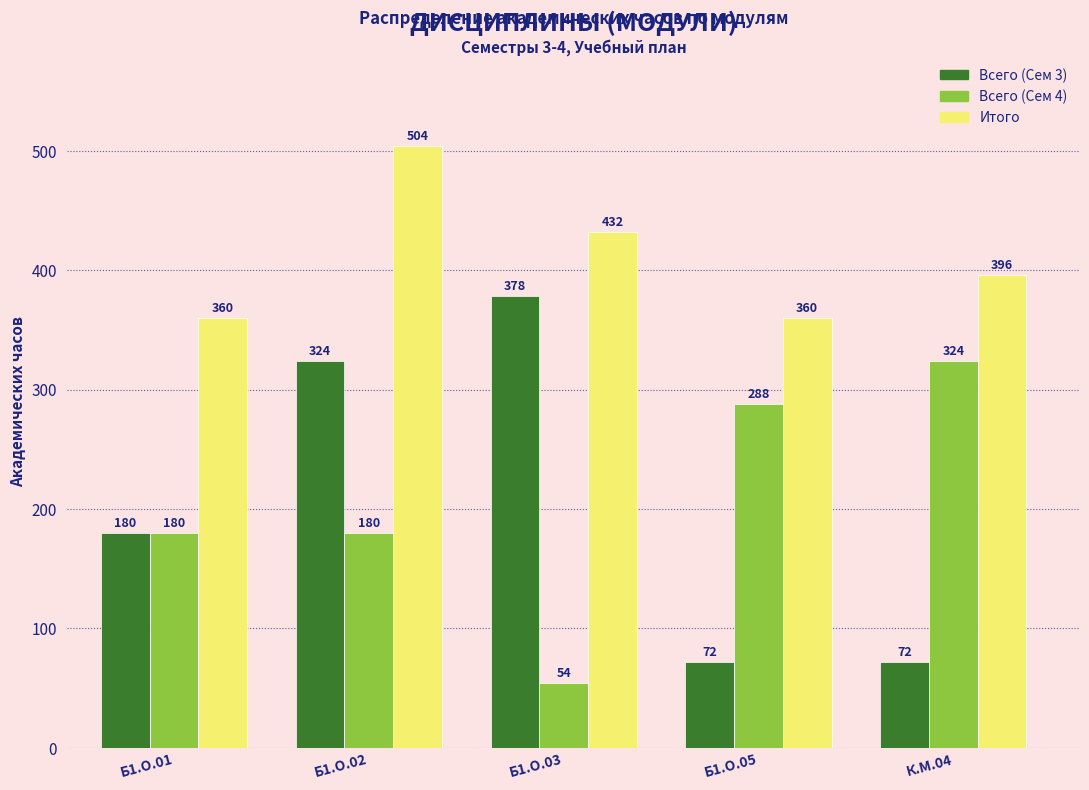

Rank the series by their maximum value, from highest to lowest.

Итого, Всего (Сем 3), Всего (Сем 4)